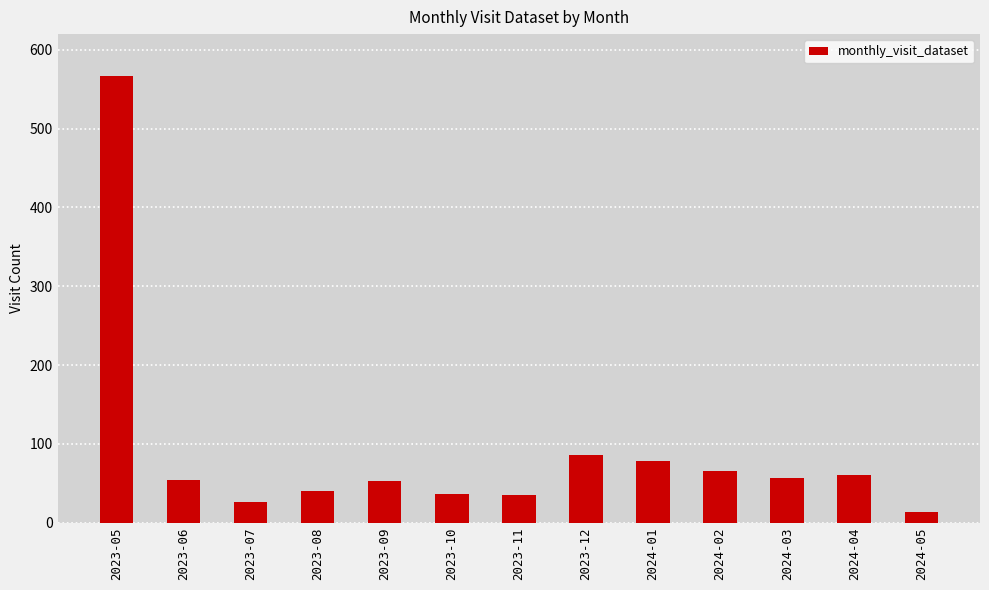

What is the value of the 9th bar from the left?

78